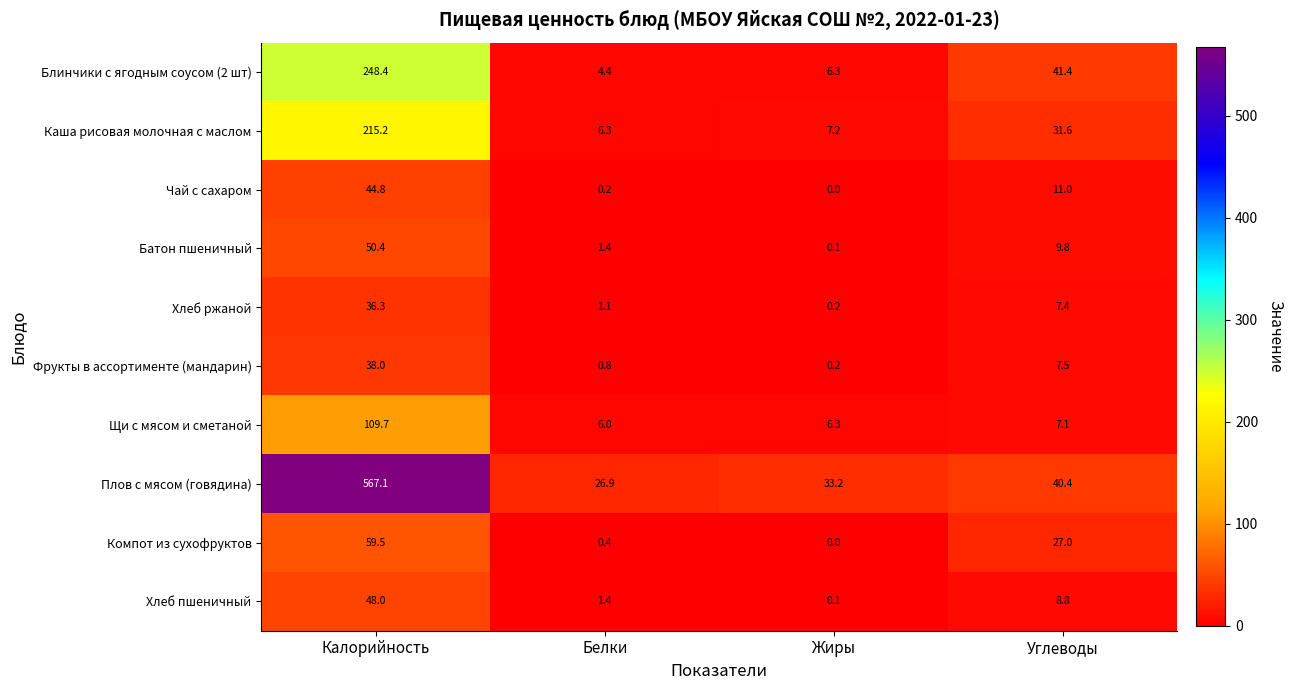

At which label does Плов с мясом (говядина) first exceed 40?

Калорийность